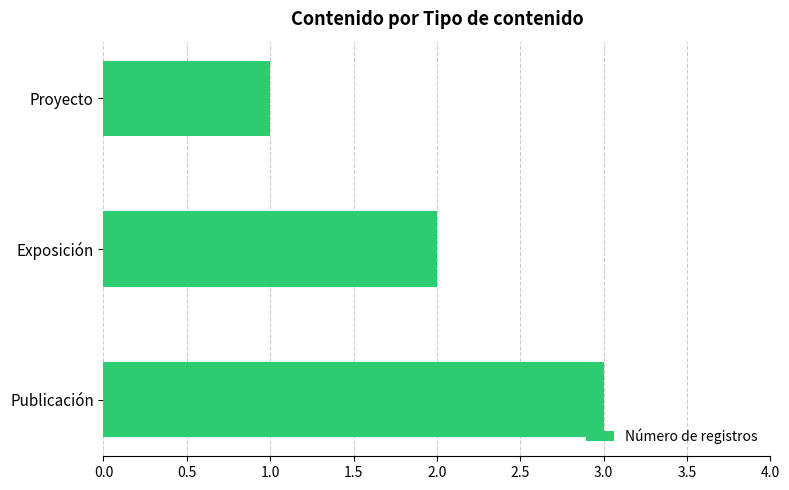

The chart shows a value of 4 at Publicación. True or false?

False